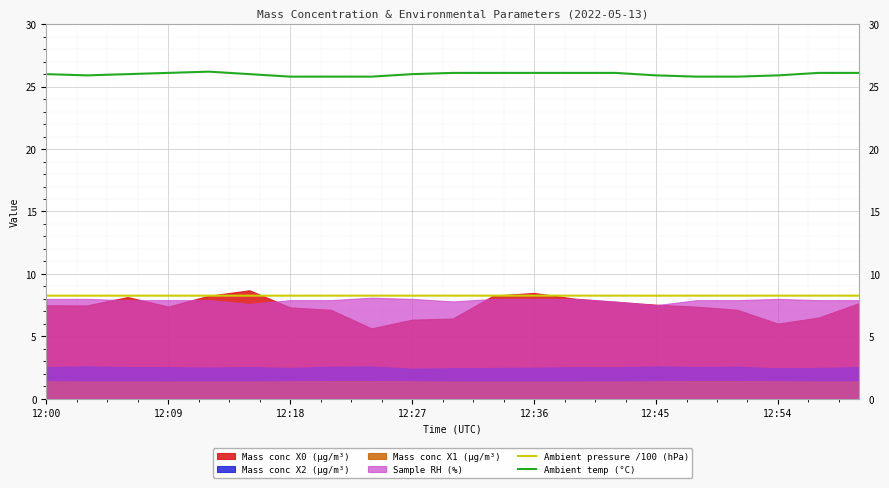

Read the Ambient temp (°C) value at 11.

26.1